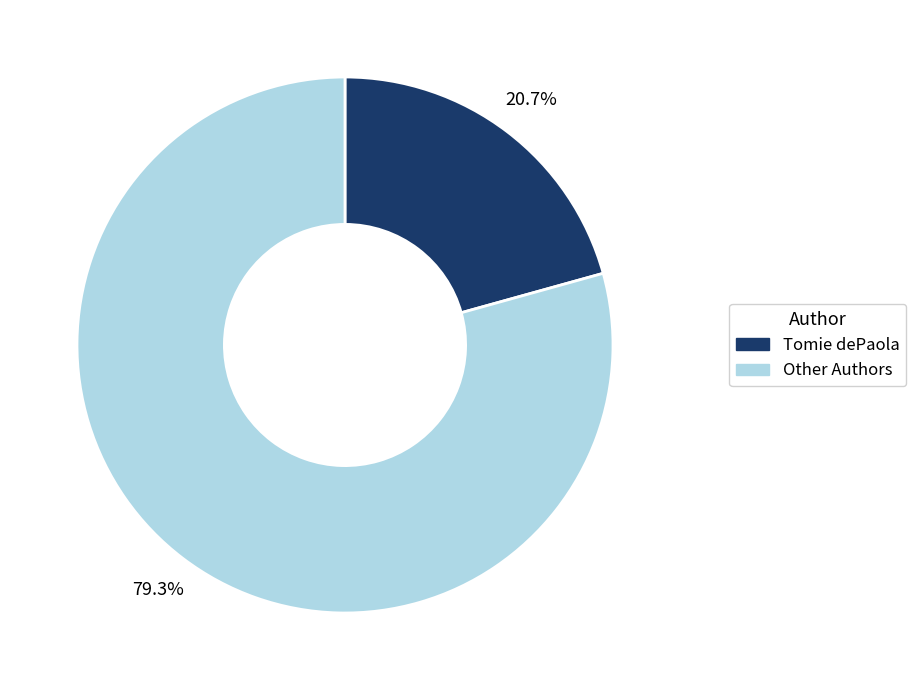

To the nearest percent, what is the average slice percentage?

50%